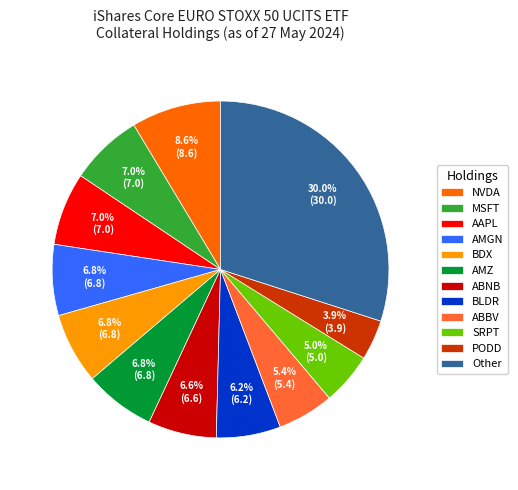

Approximately how many times larger is the value at AMGN compared to AAPL?

1.0